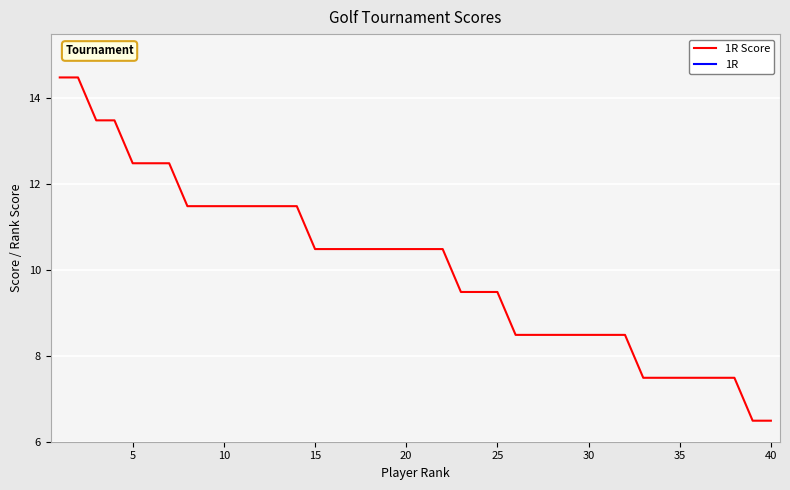

What is the difference between the maximum and minimum values in the 1R series?

8.0